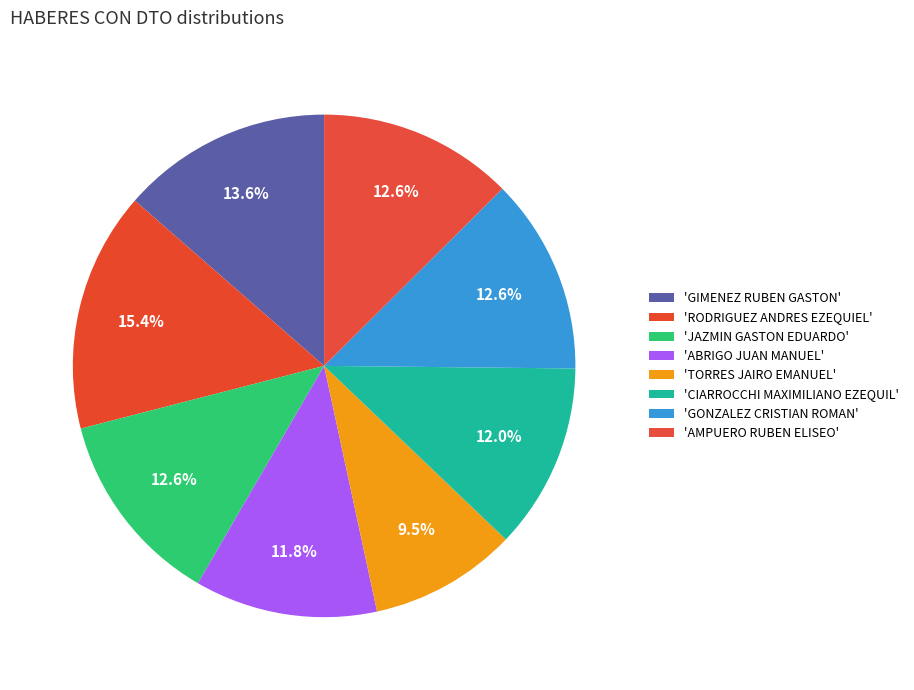

How many slices are in this pie chart?

8